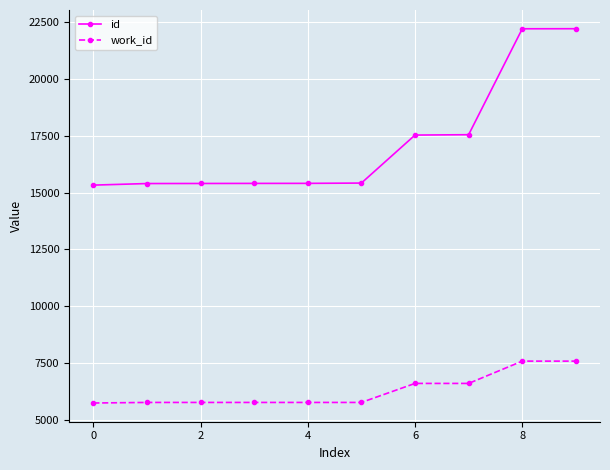

What is the value of the id point at the 5th from the left?

15405